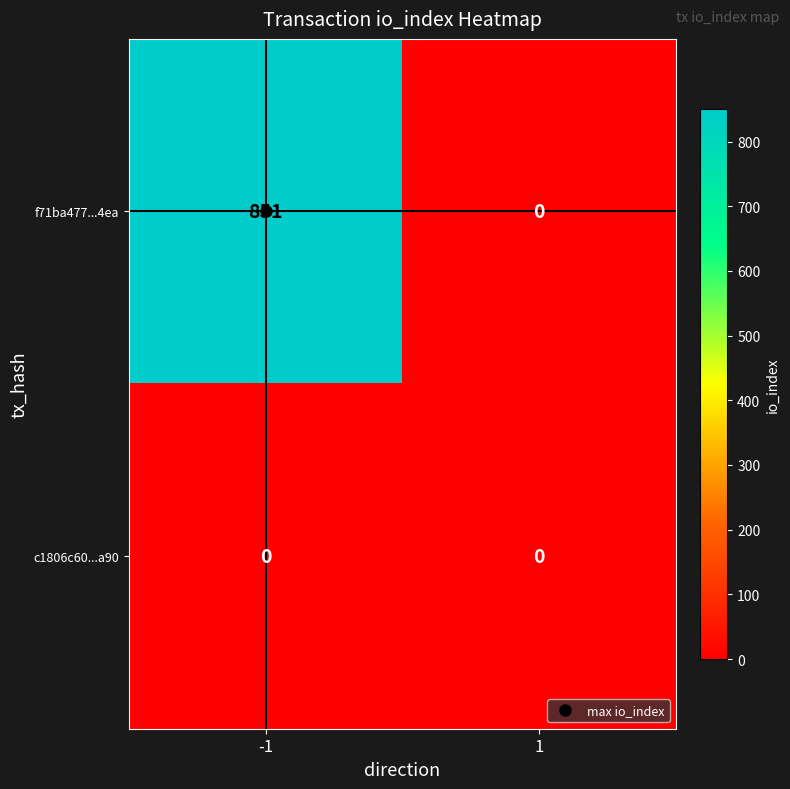

How many data points does each series have?

2